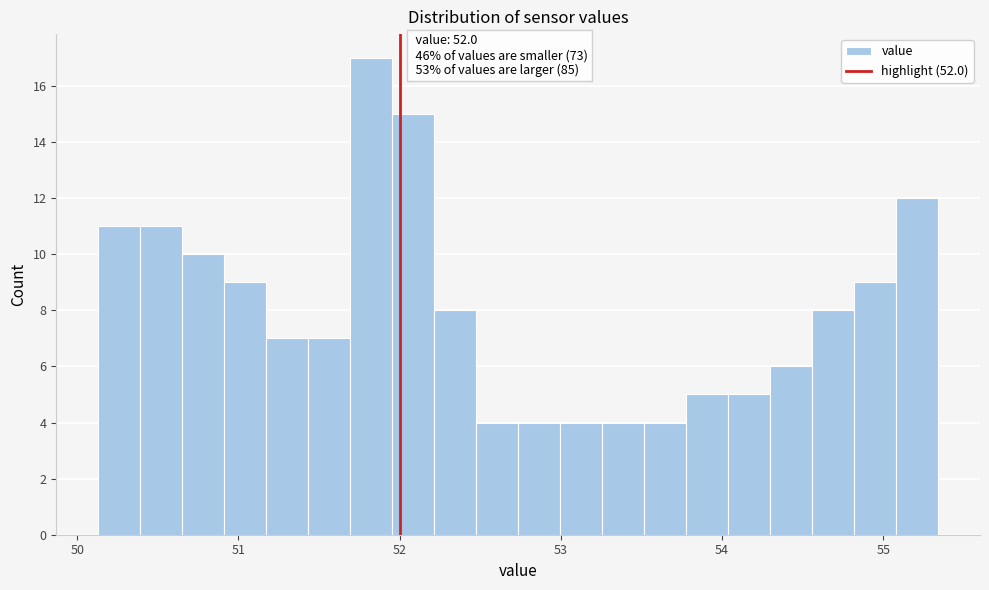

Read against the x-axis, roughly where is the centre of the tallest bar?

51.8